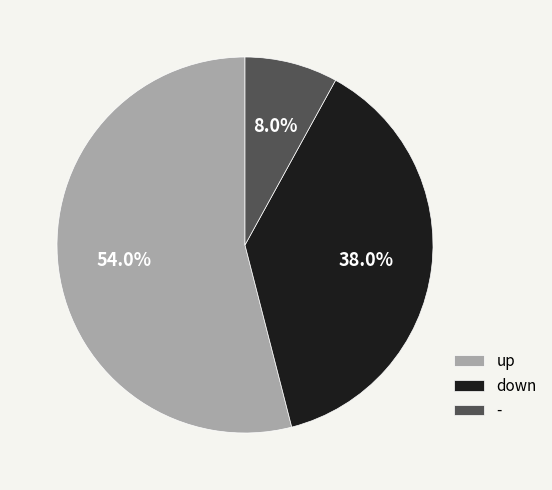

Which category accounts for the majority?

up